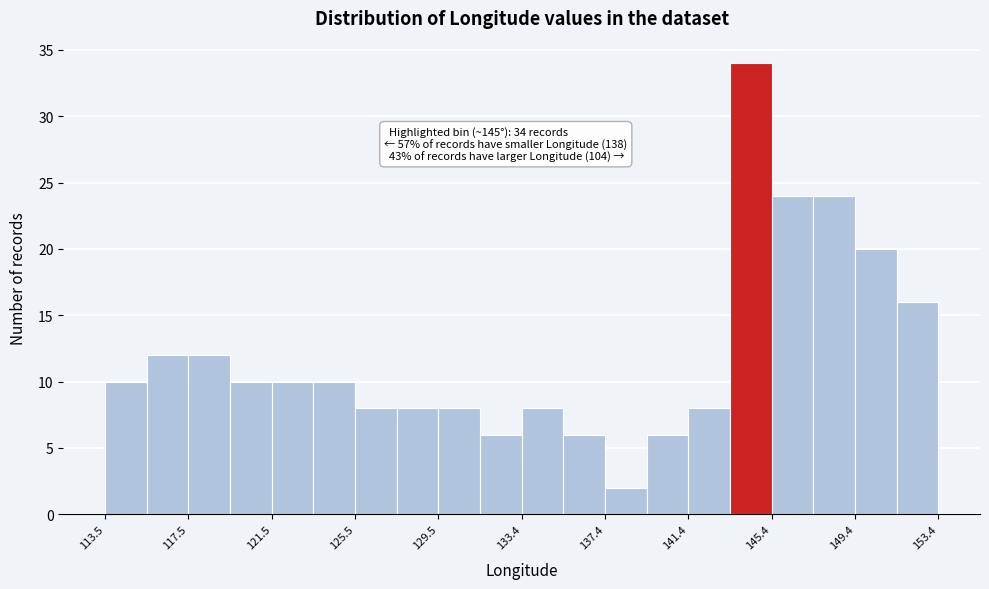

Around what value on the x-axis is the tallest bar? Give the approximate position of its centre, as read against the axis.

144.5